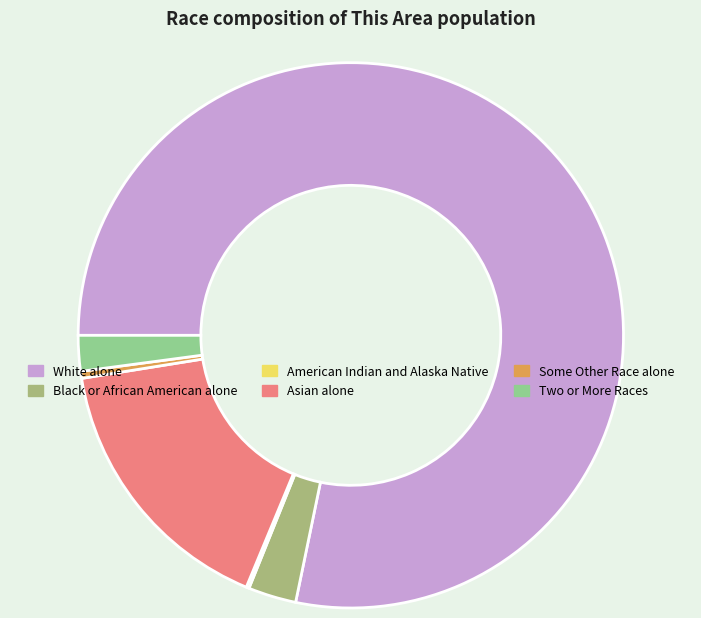

To the nearest percent, what portion does Black or African American alone represent?

3%